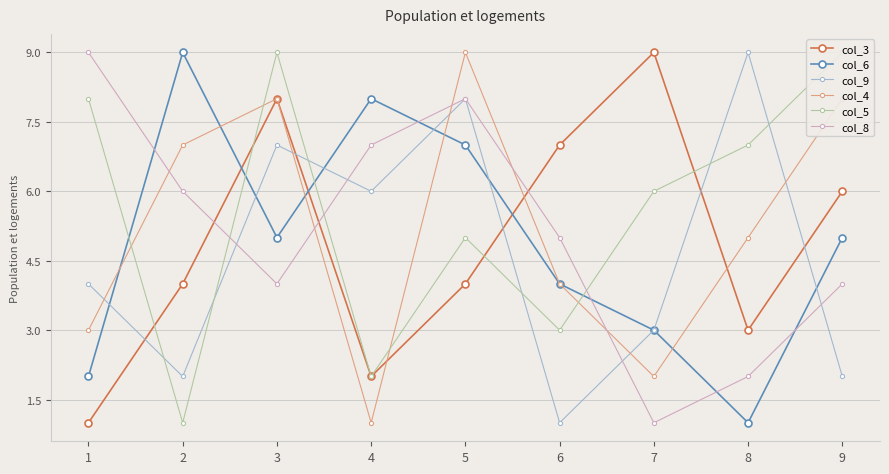

How many lines are shown in the chart?

6